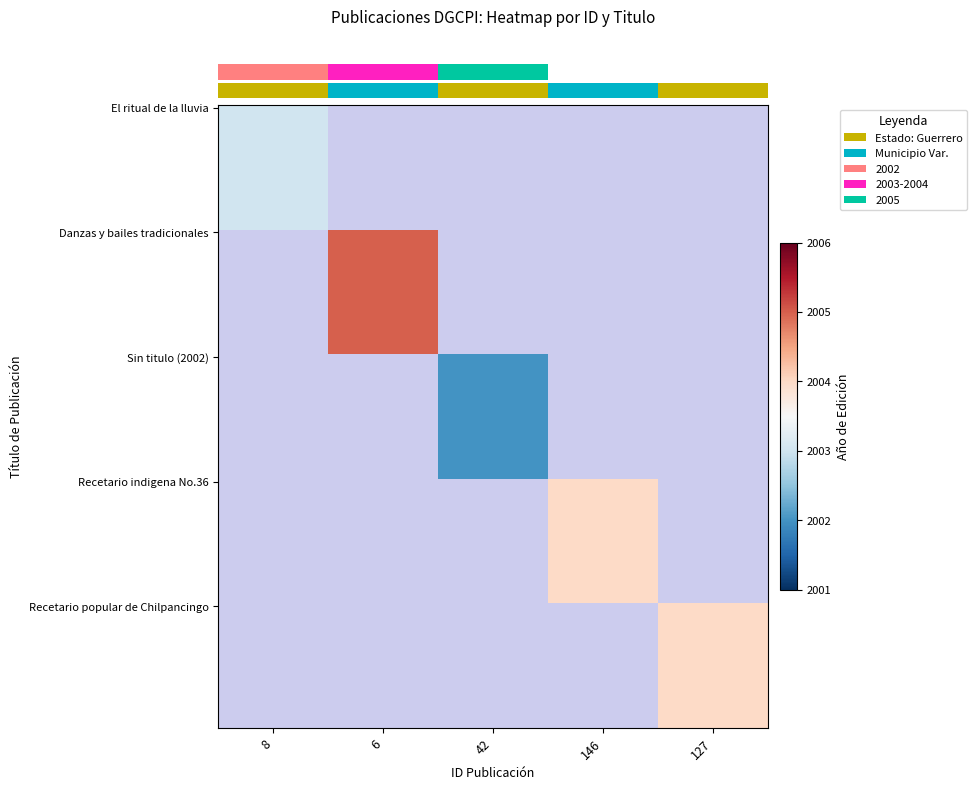

What is the average value of the 146 series?

401